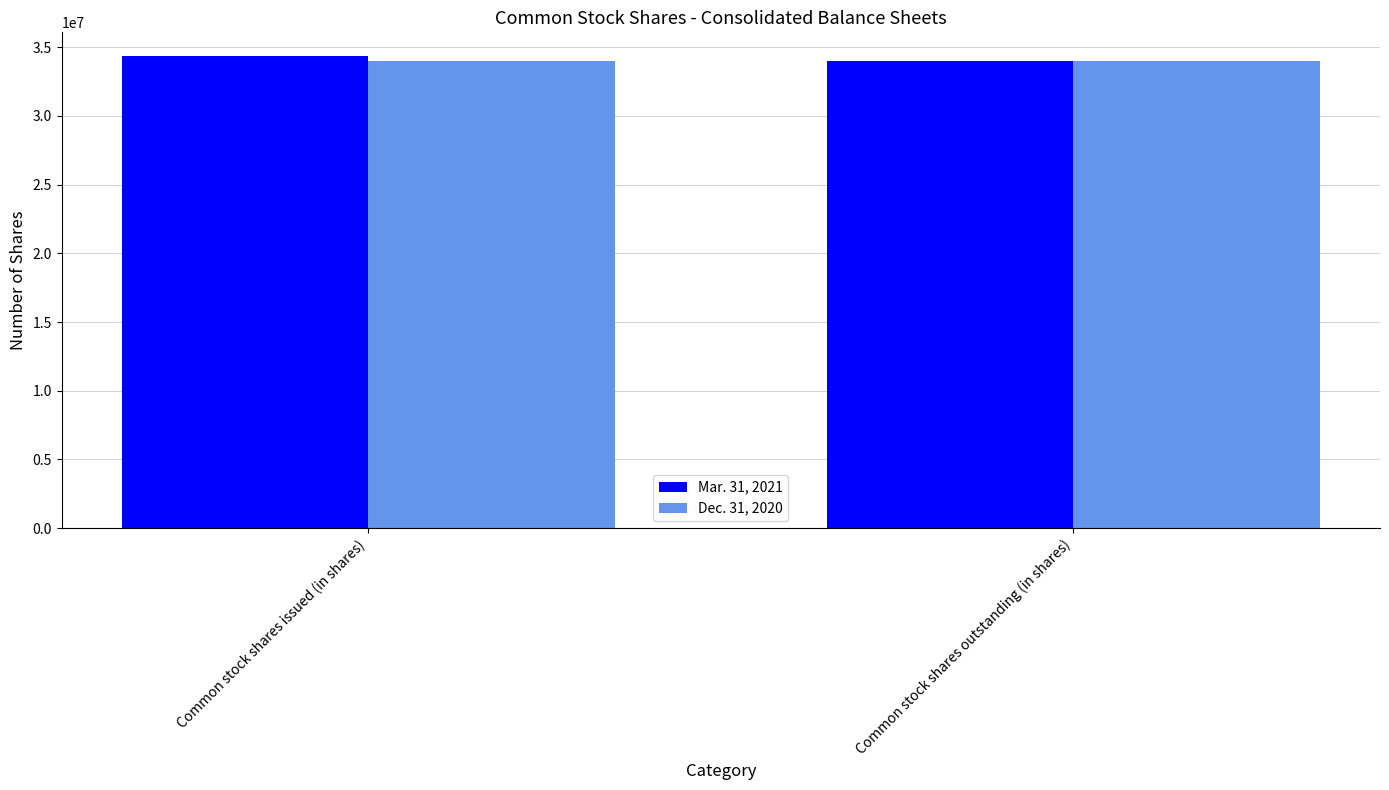

Which category has the highest value across all series?

Common stock shares issued (in shares)